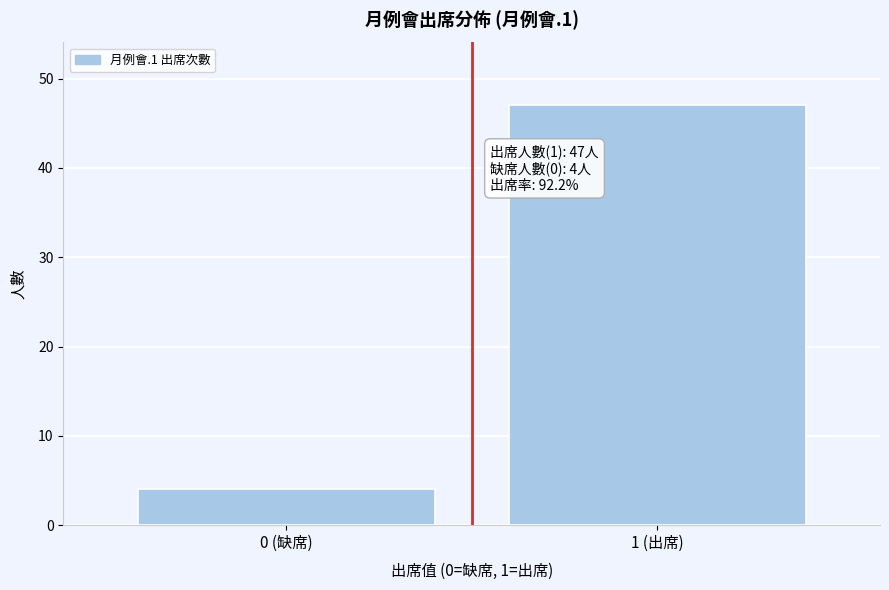

Reading right to left, what are all the values shown in this chart?

47	4